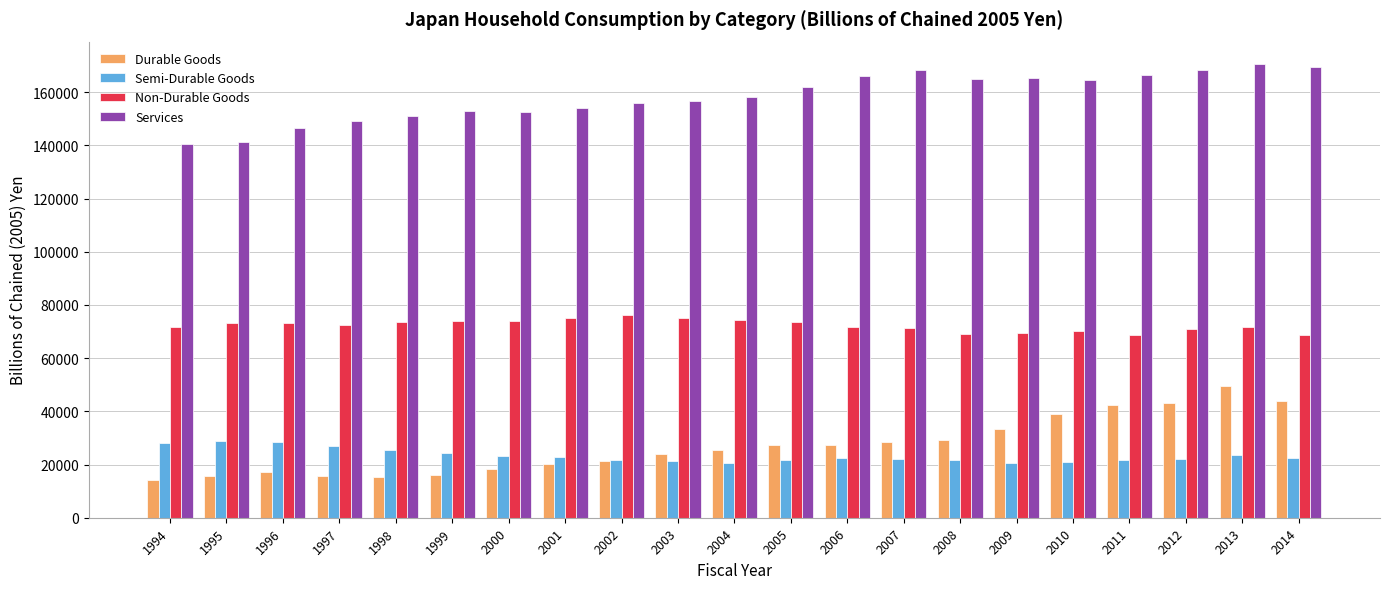

What is the value of the Semi-Durable Goods bar at the 10th from the left?

21295.8